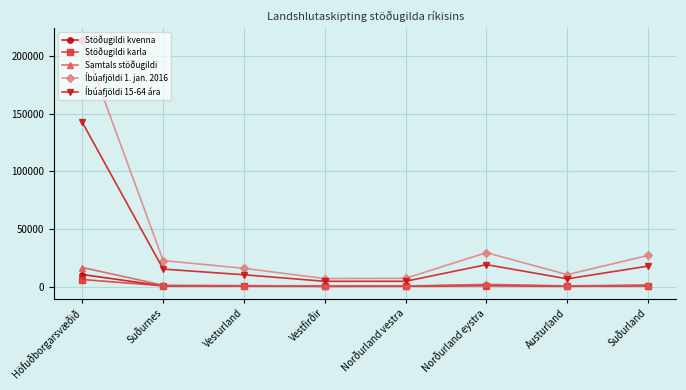

What is the label of the 6th point from the right?

Vesturland